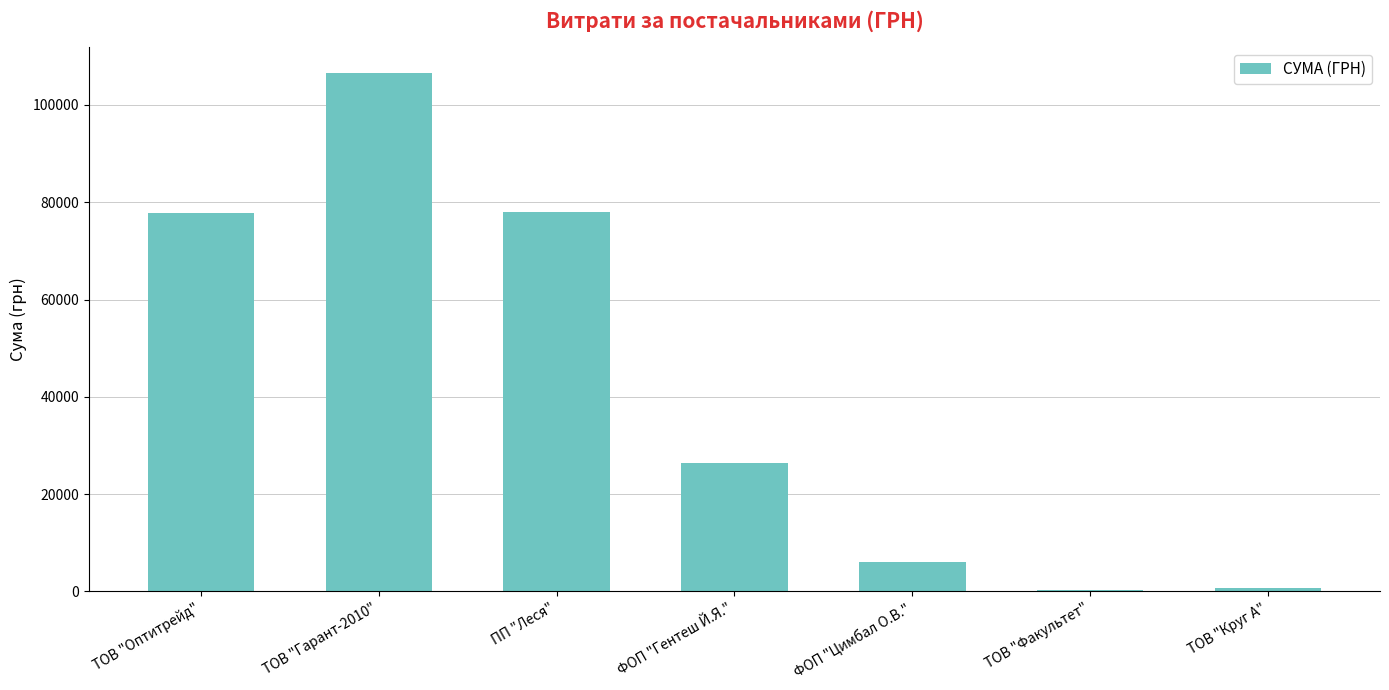

Is it true that the value at ФОП "Гентеш Й.Я." is 38130.0?

False